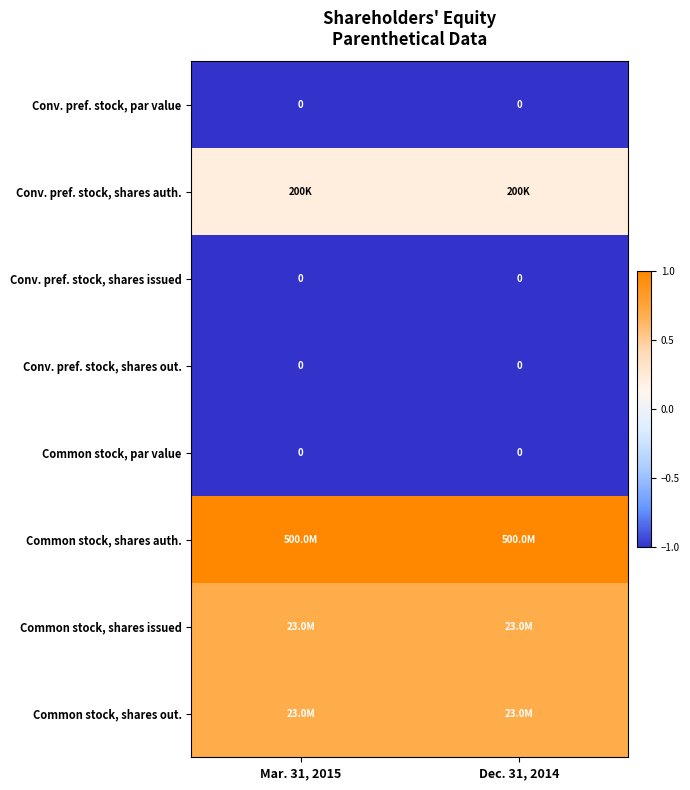

Is it true that Conv. pref. stock, shares auth. equals 0.2 at Mar. 31, 2015?

True